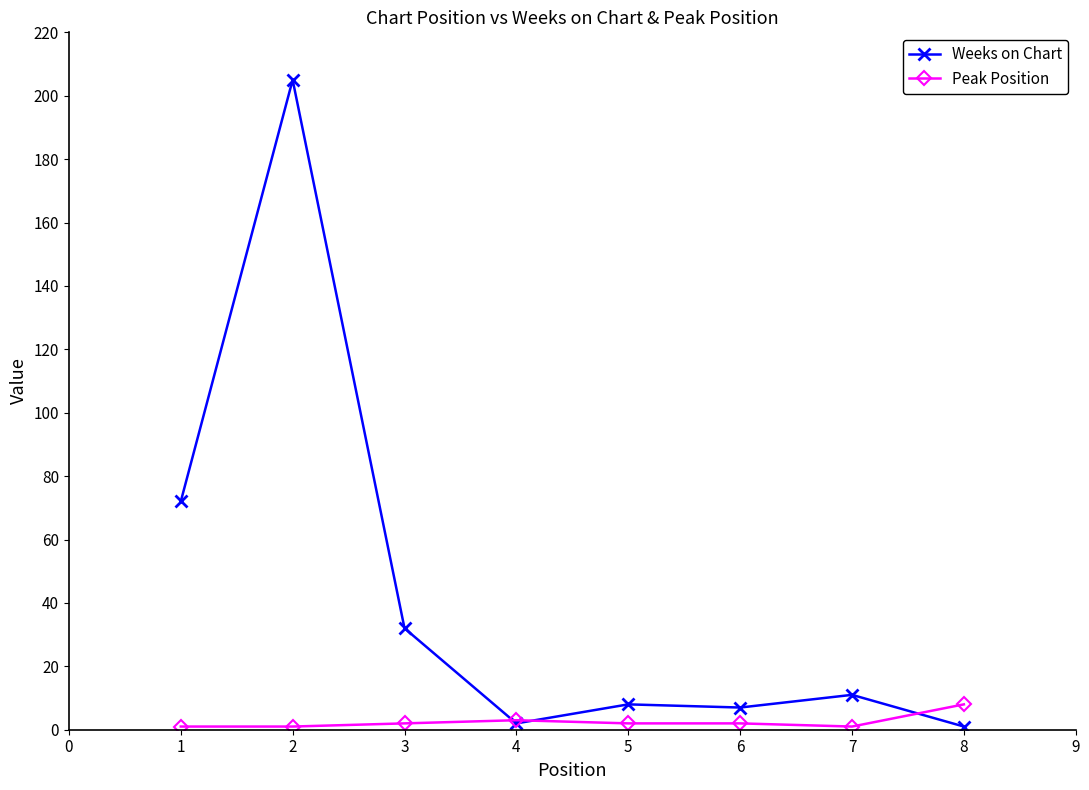

Rank the series by their average value, from lowest to highest.

Peak Position, Weeks on Chart